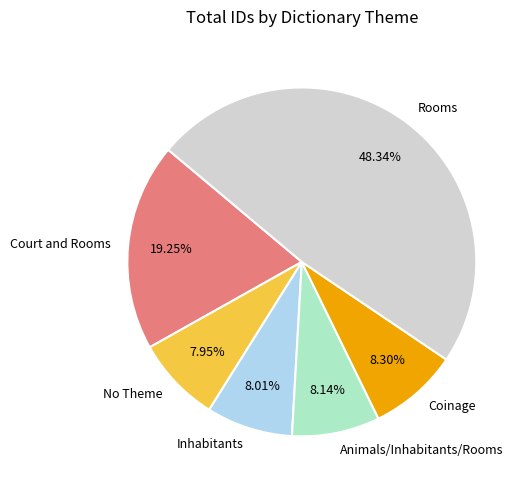

Which slice is the largest?

Rooms